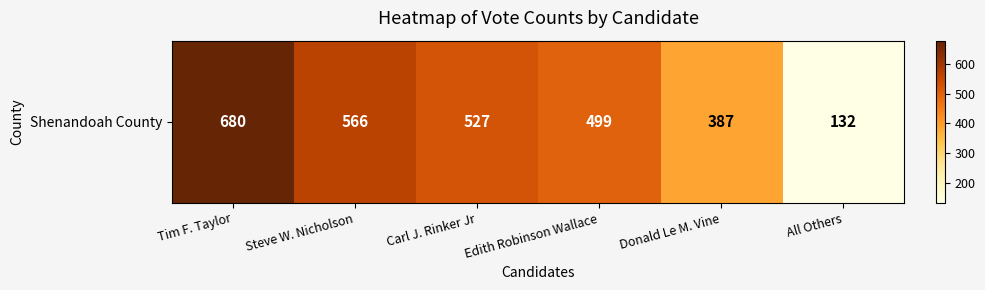

What is the difference between the second highest and second lowest values?

179